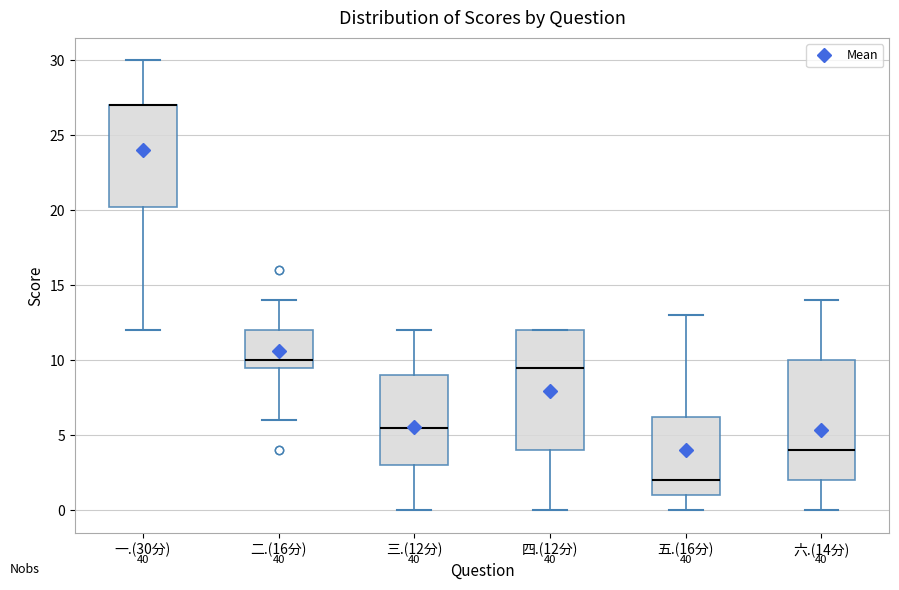

Where does the upper whisker of the box for 二.(16分) end on the y-axis? The values are not printed on the chart, so give them approximately, as read against the axis.

14.0